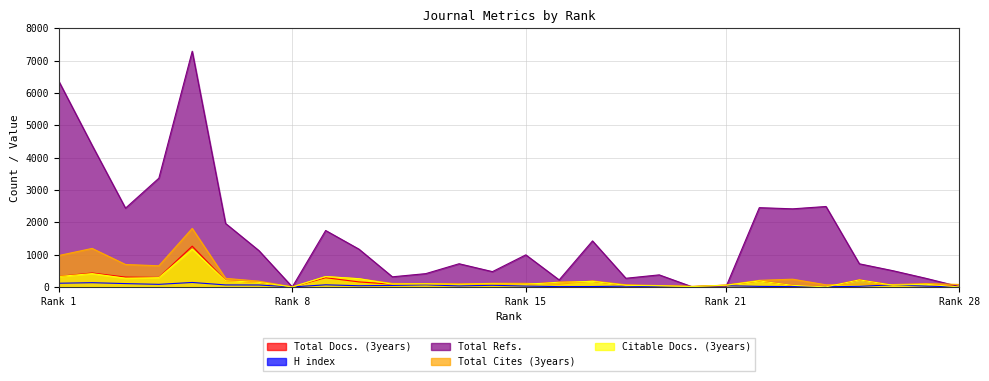

How many values in the Total Docs. (3years) series exceed 96?

13